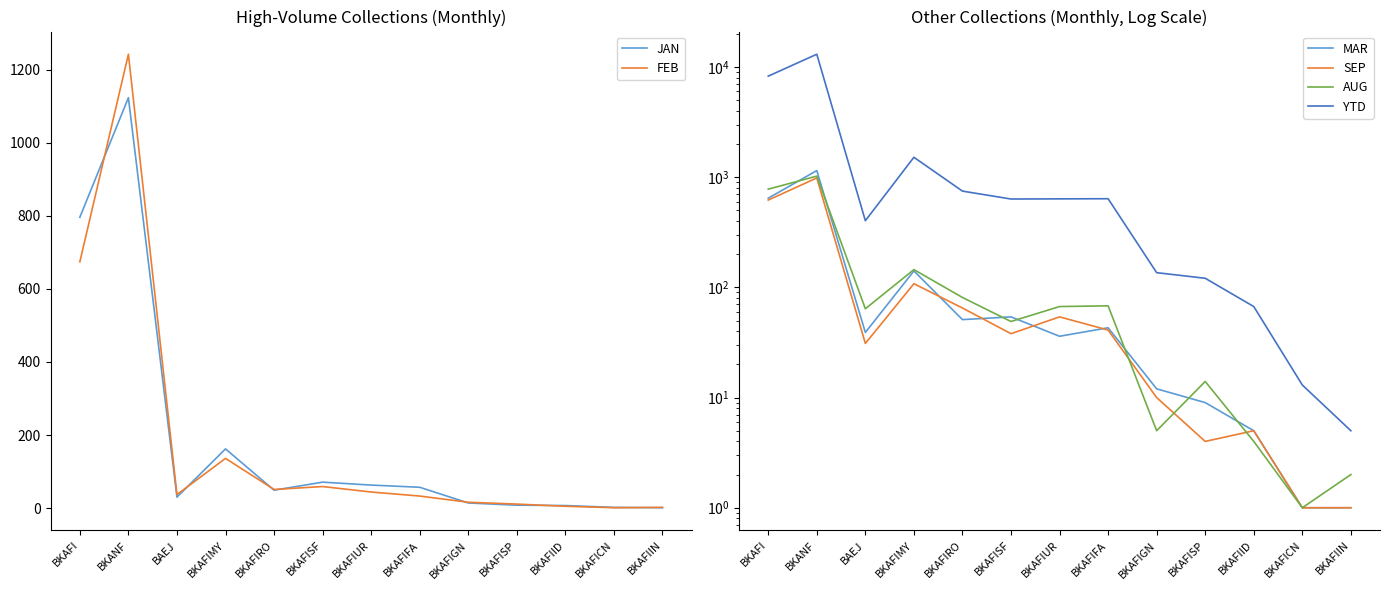

Which series has the widest spread of values?

YTD